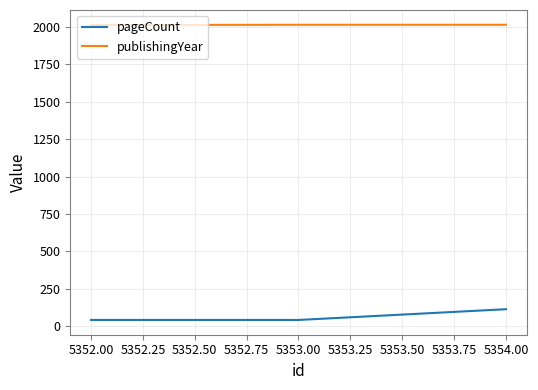

How many series are shown in this chart?

2